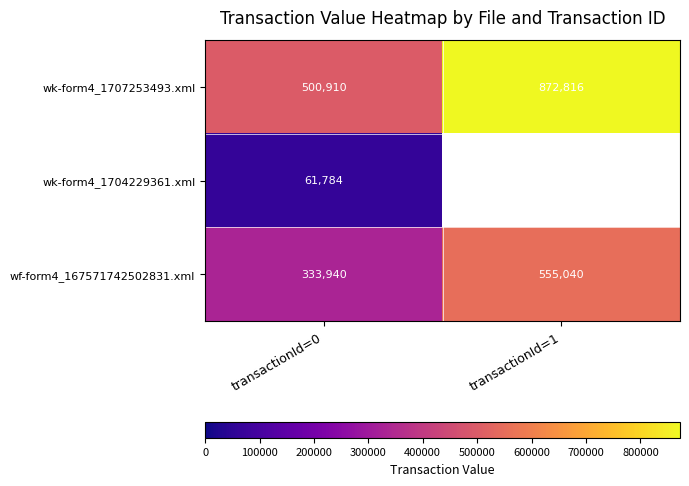

True or false: wk-form4_1707253493.xml has a value of 1219774.0 at transactionId=1.

False